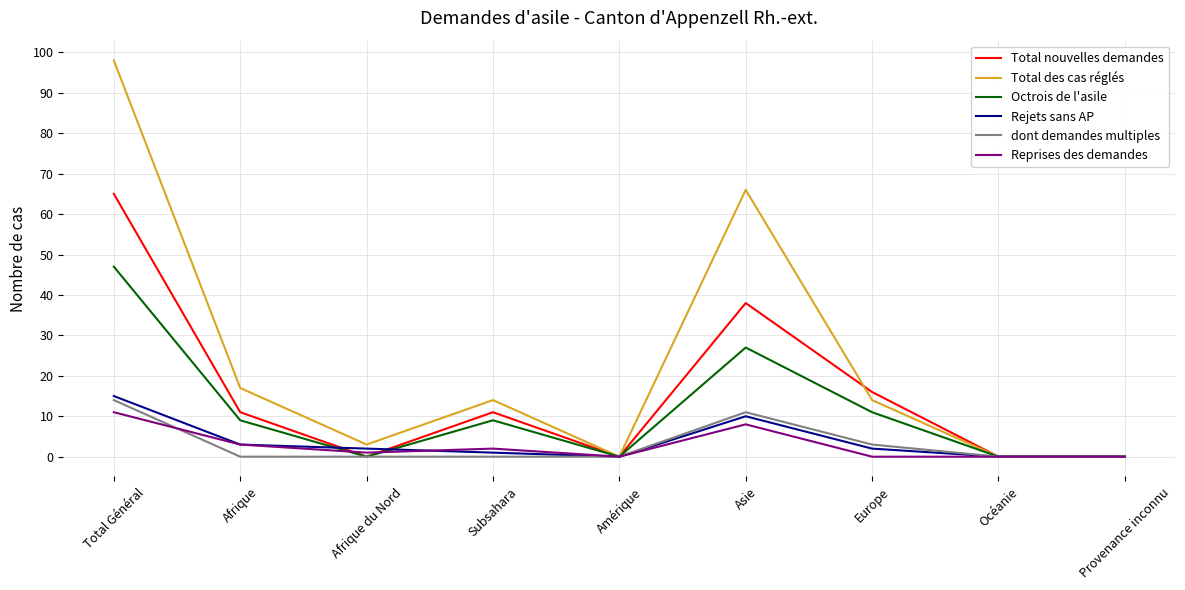

What is the average value of the Rejets sans AP series?

4